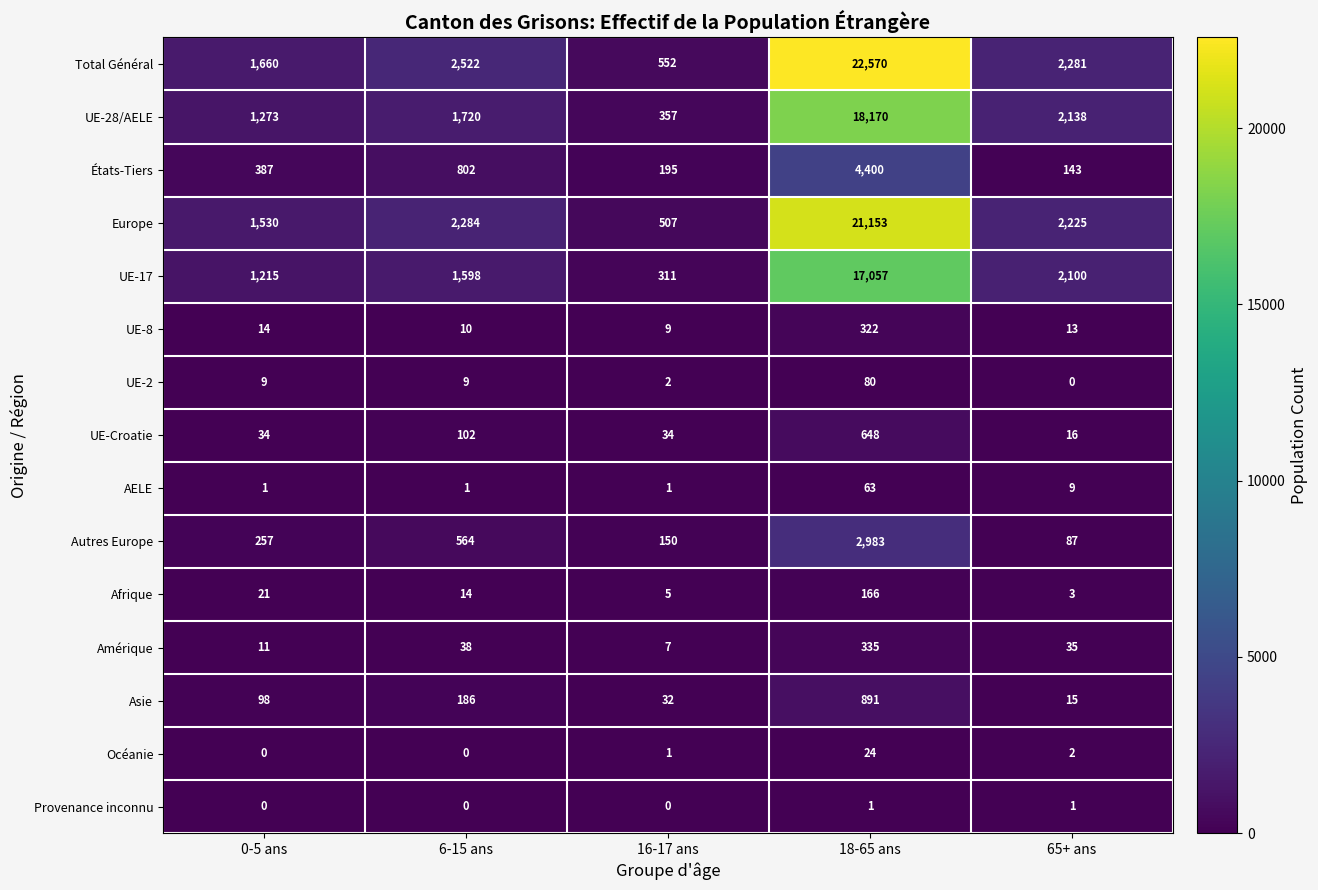

Which series has the largest total across all categories?

Total Général